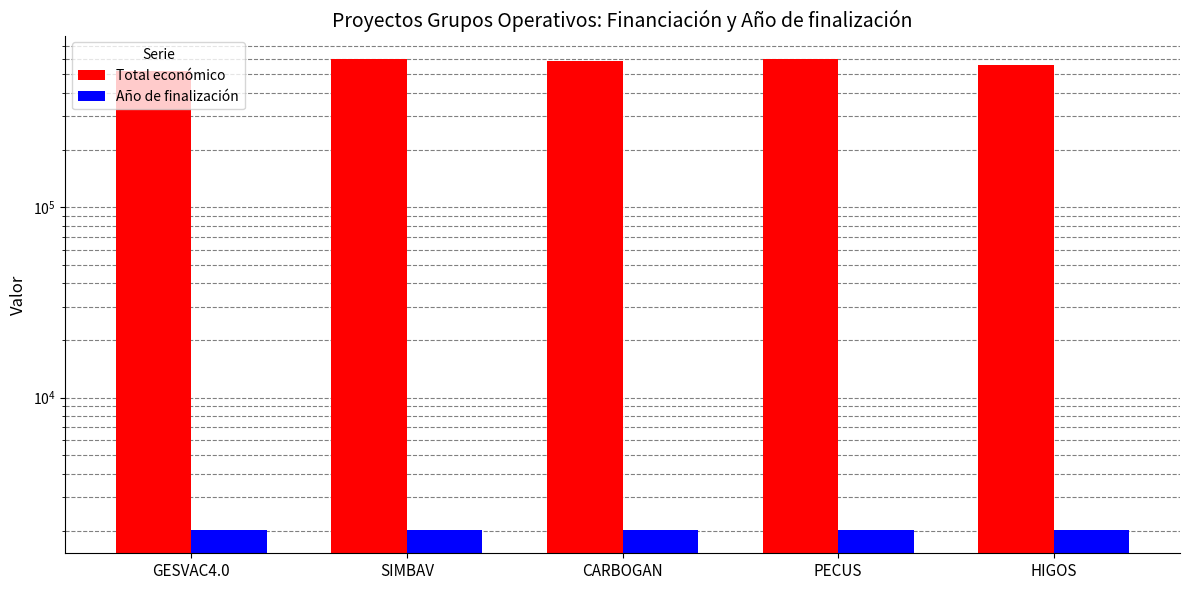

Where is Año de finalización nearest to the value 2027?

GESVAC4.0